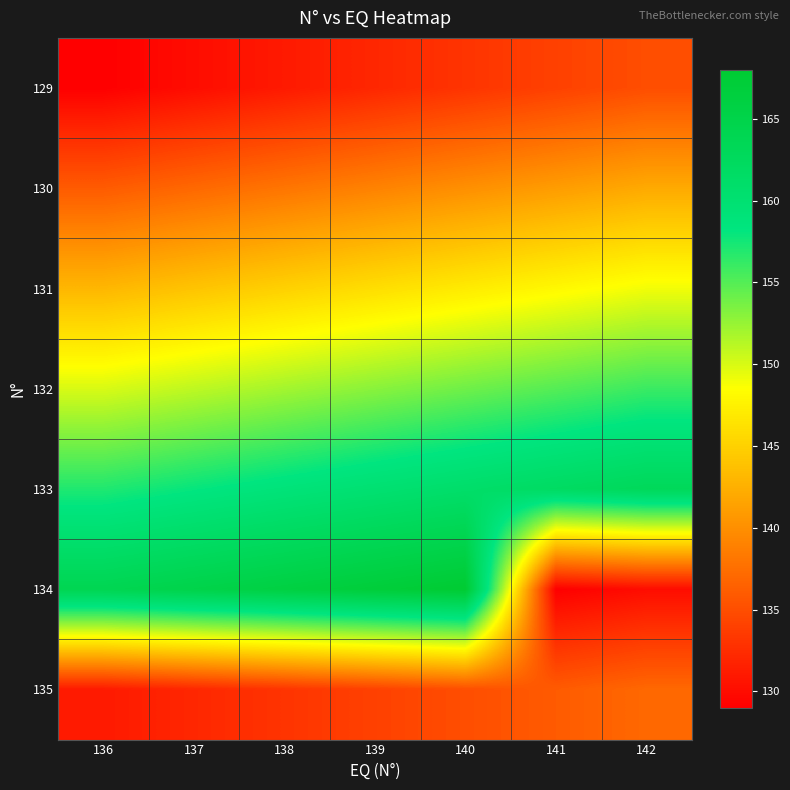

At how many categories does at least one series exceed 136?

7